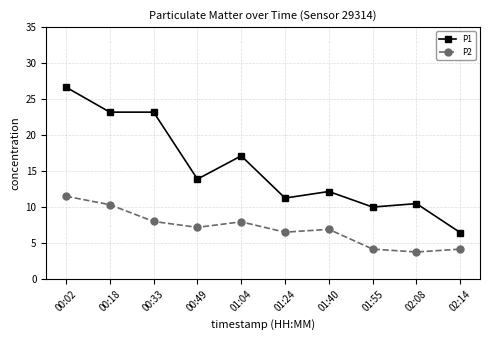

At how many categories does at least one series exceed 15?

4